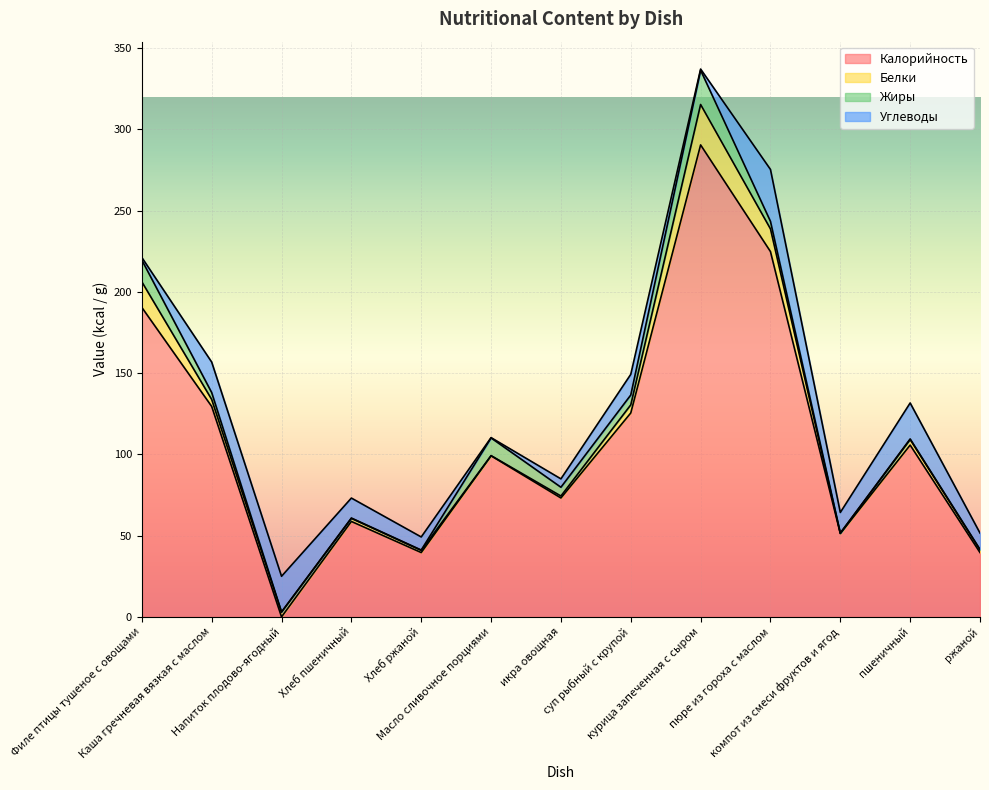

Rank the categories by Белки value from lowest to highest.

Масло сливочное порциями, компот из смеси фруктов и ягод, икра овощная, Хлеб ржаной, ржаной, Хлеб пшеничный, Напиток плодово-ягодный, пшеничный, Каша гречневая вязкая с маслом, суп рыбный с крупой, пюре из гороха с маслом, Филе птицы тушеное с овощами, курица запеченная с сыром